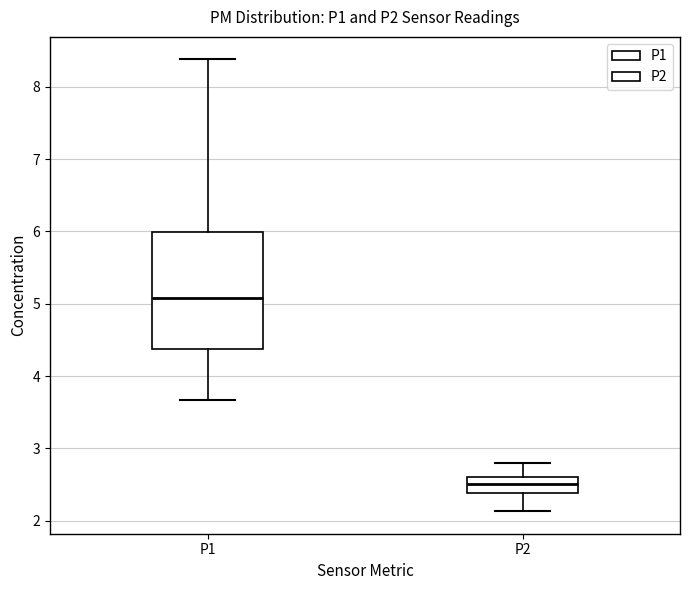

Comparing the boxes themselves (not the whiskers), which one is the tallest?

P1